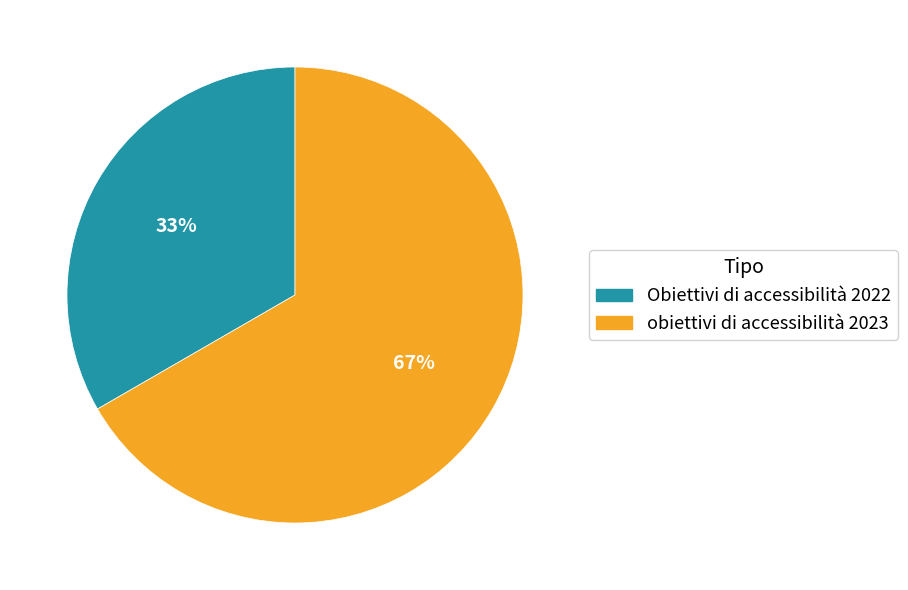

To the nearest percent, what is the combined percentage of Obiettivi di accessibilità 2022 and obiettivi di accessibilità 2023?

100%